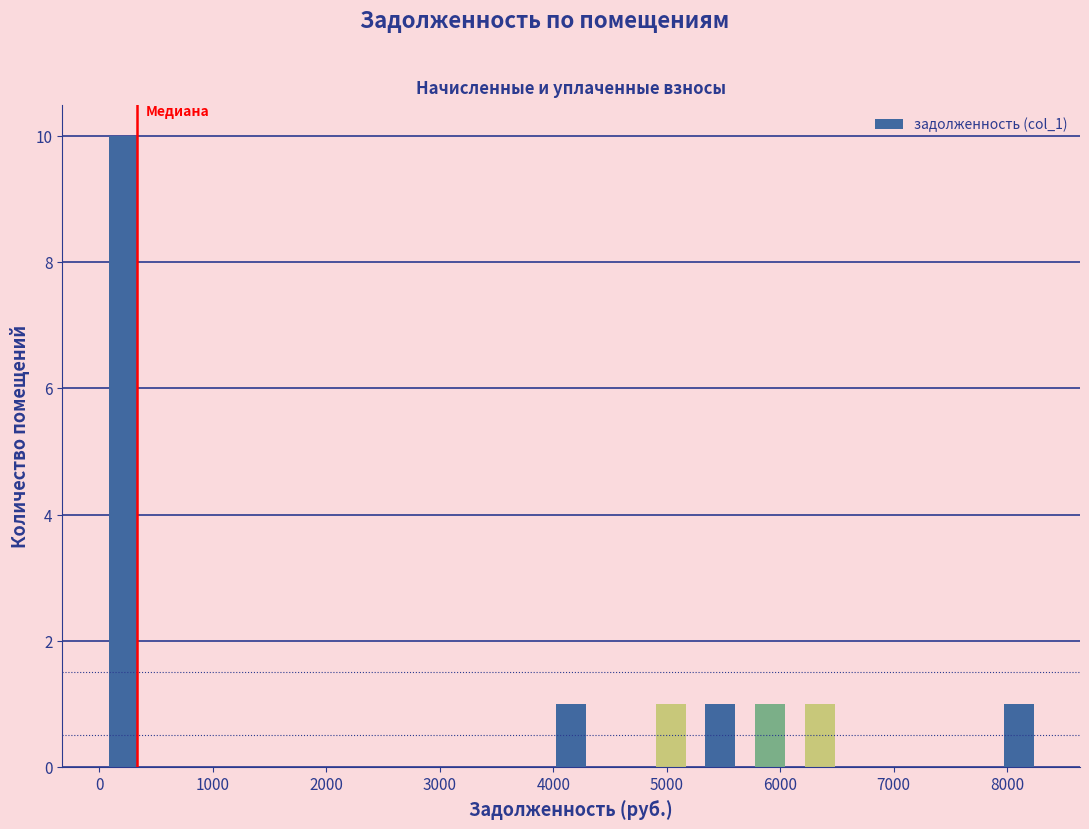

Which range on the x-axis has the tallest bar?

0 to 400